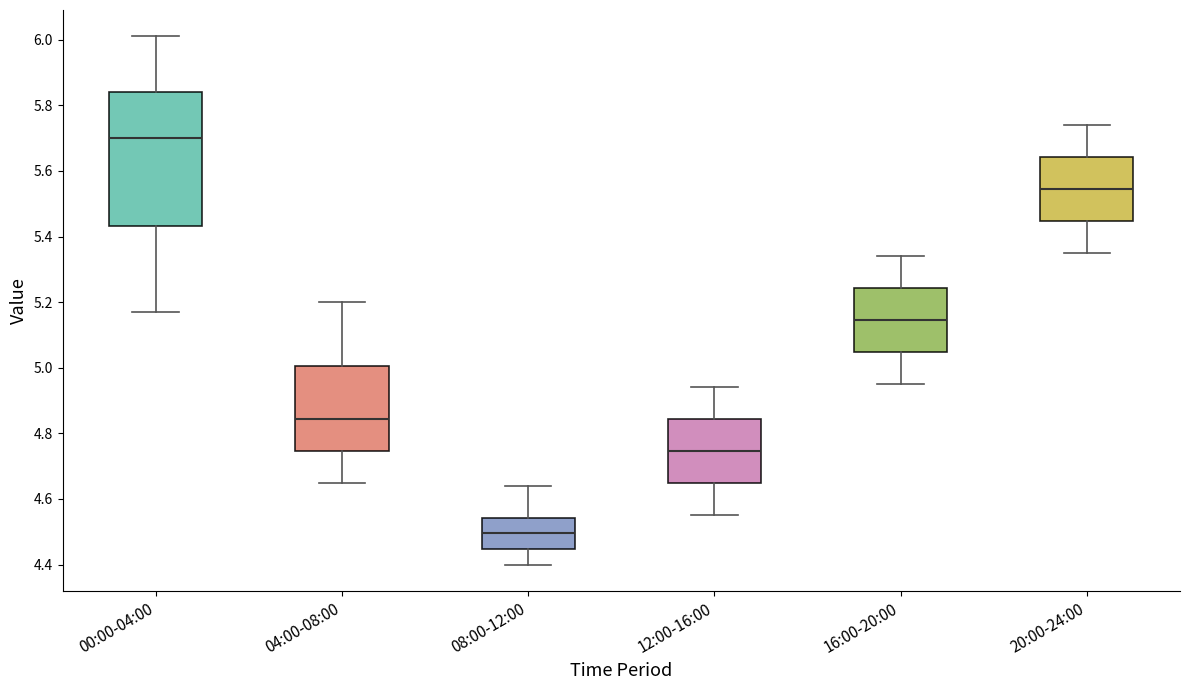

Where is the lower edge of the box for 00:00-04:00 on the y-axis? The values are not printed on the chart, so give them approximately, as read against the axis.

5.44